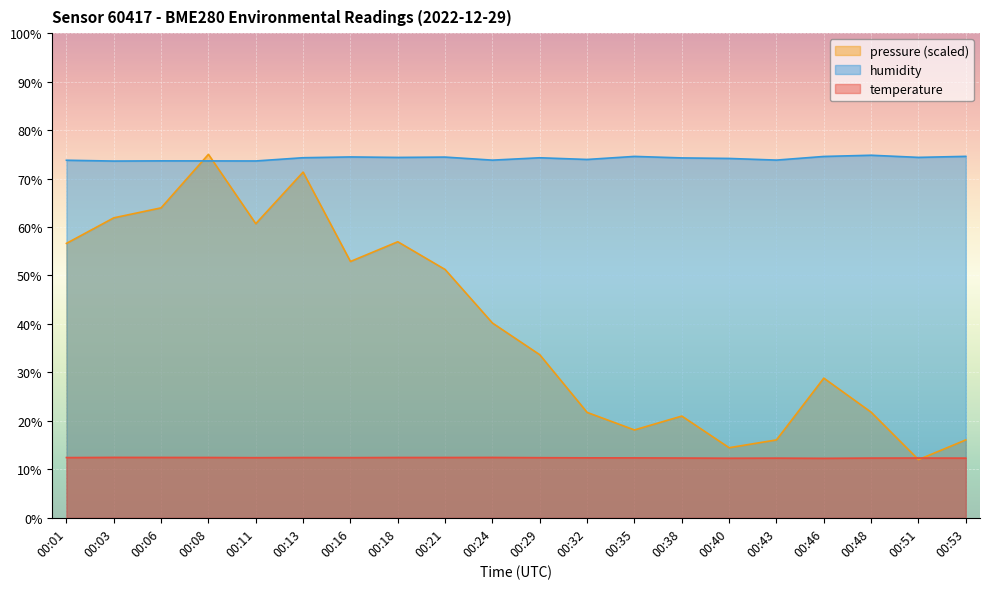

Reading left to right, list all the values displayed in this chart.

temperature: 00:01=12.4	00:03=12.5	00:06=12.4	00:08=12.4	00:11=12.4	00:13=12.4	00:16=12.4	00:18=12.4	00:21=12.4	00:24=12.4	00:29=12.4	00:32=12.4	00:35=12.4	00:38=12.3	00:40=12.3	00:43=12.3	00:46=12.3	00:48=12.3	00:51=12.3	00:53=12.3
humidity: 00:01=73.8	00:03=73.6	00:06=73.7	00:08=73.6	00:11=73.6	00:13=74.3	00:16=74.5	00:18=74.4	00:21=74.4	00:24=73.8	00:29=74.3	00:32=73.9	00:35=74.6	00:38=74.3	00:40=74.2	00:43=73.8	00:46=74.6	00:48=74.8	00:51=74.4	00:53=74.6
pressure_norm: 00:01=56.6	00:03=61.9	00:06=64.0	00:08=75.0	00:11=60.7	00:13=71.3	00:16=52.9	00:18=57.0	00:21=51.2	00:24=40.2	00:29=33.6	00:32=21.7	00:35=18.1	00:38=21.0	00:40=14.5	00:43=16.1	00:46=28.8	00:48=21.8	00:51=12.0	00:53=16.1